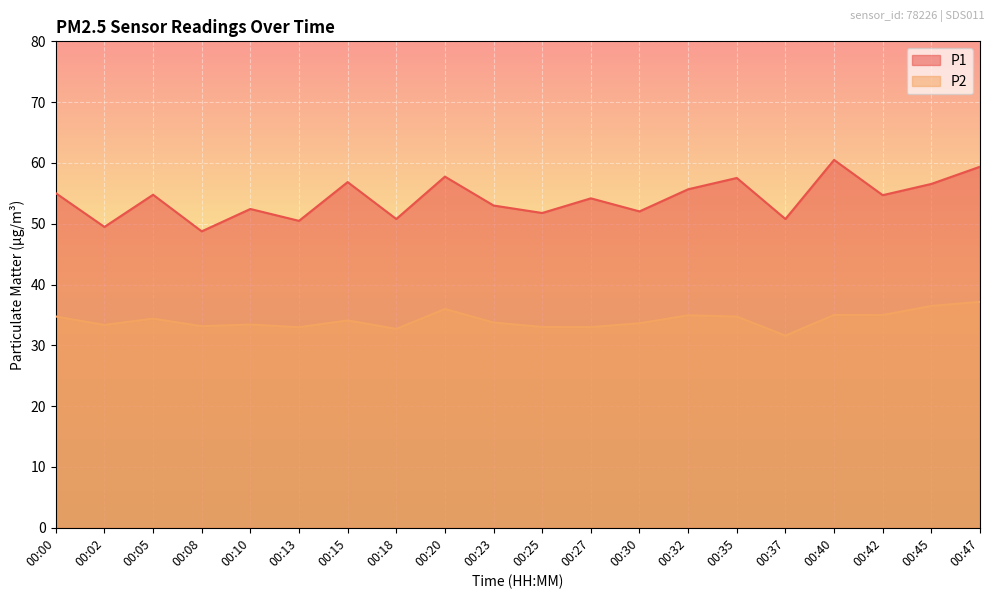

What is the value of the P1 point at the 5th from the left?

52.4